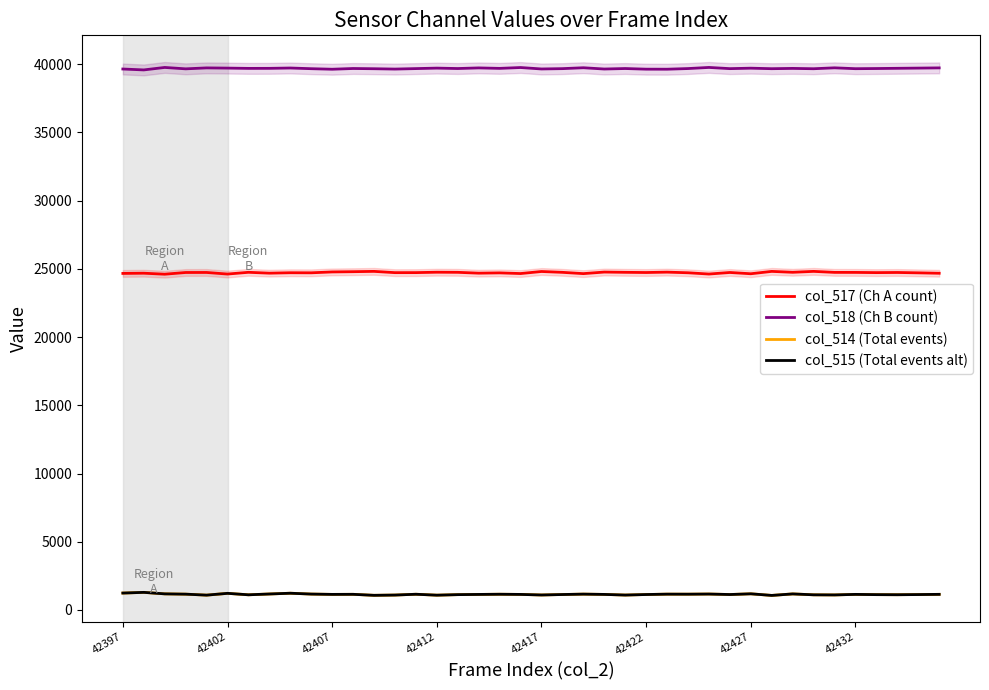

List the series in order of their peak value, lowest first.

col_514 (Total events), col_515 (Total events alt), col_517 (Ch A count), col_518 (Ch B count)